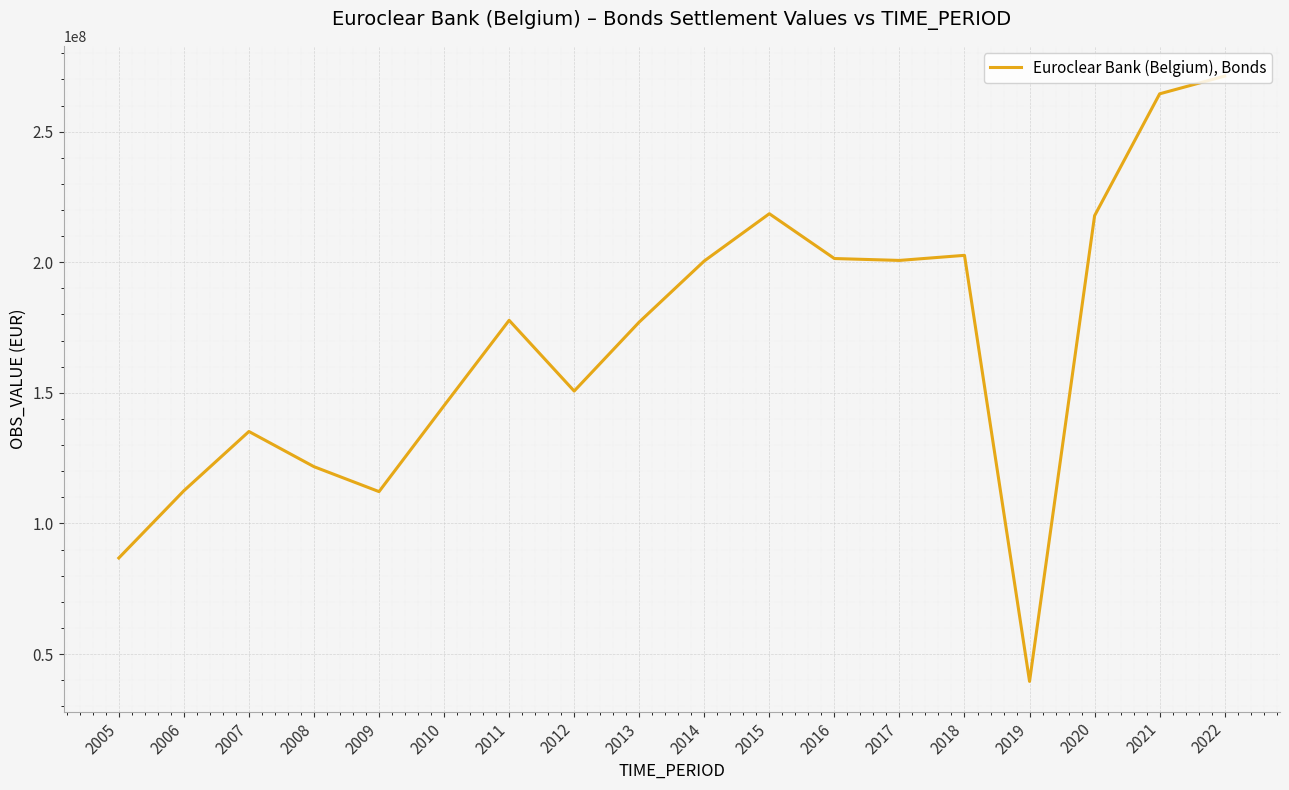

Is it true that the value at 2010 is 145115218?

True